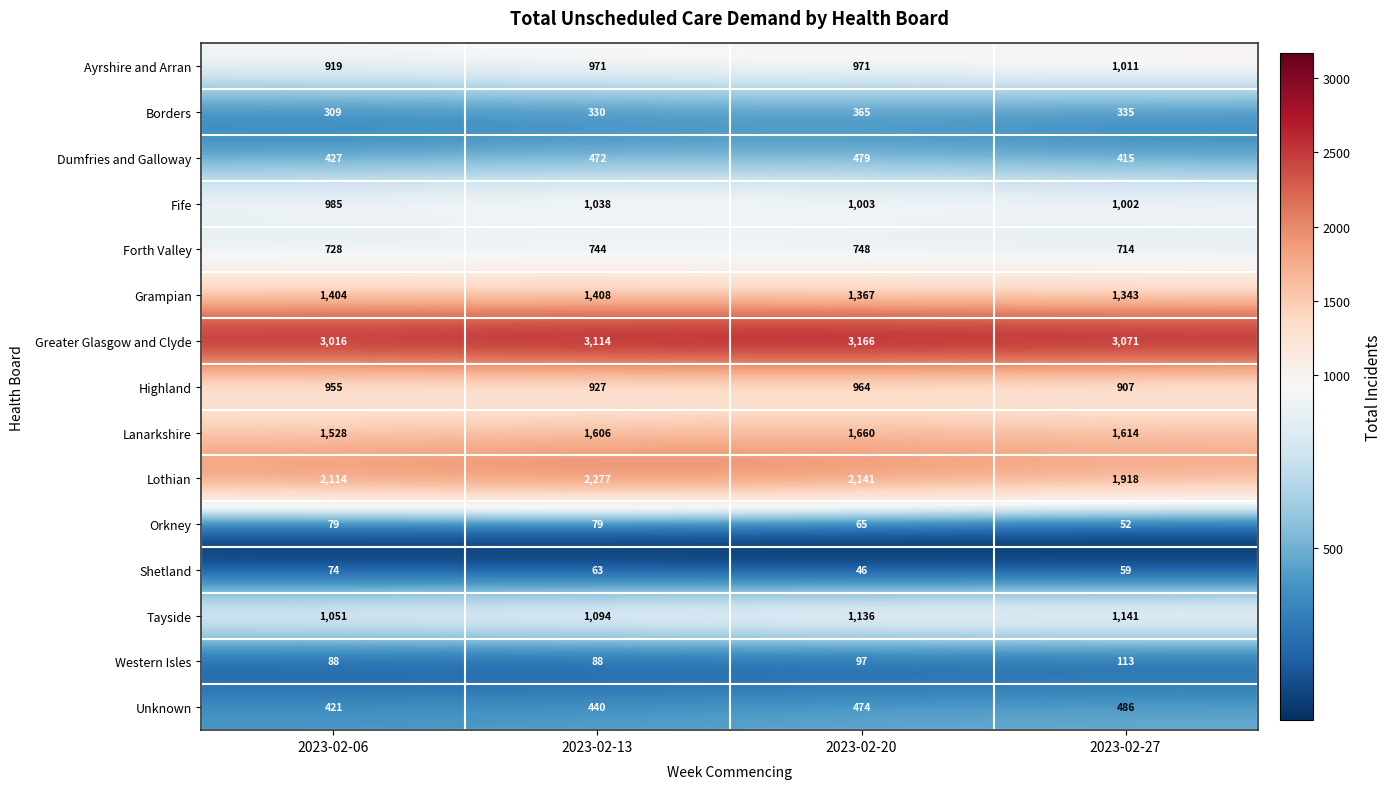

How many series are shown in this chart?

15